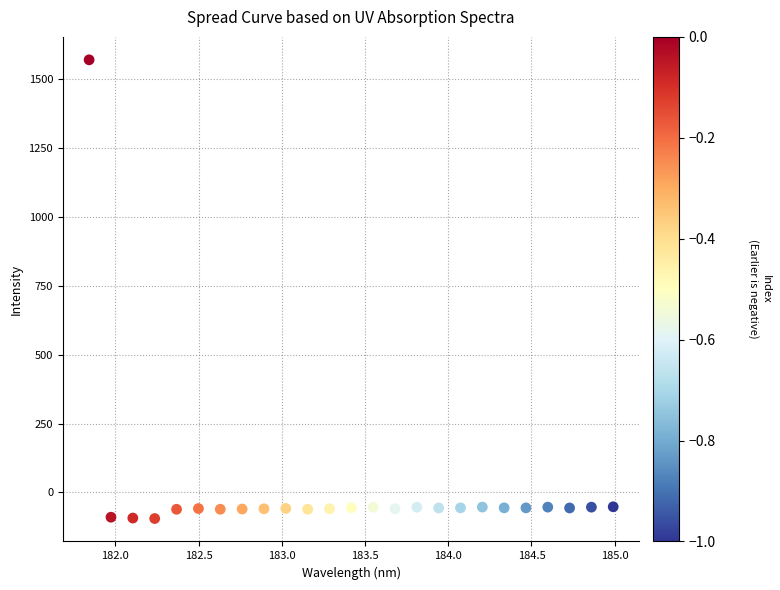

What is the range of Y values (max minus min)?

1666.5